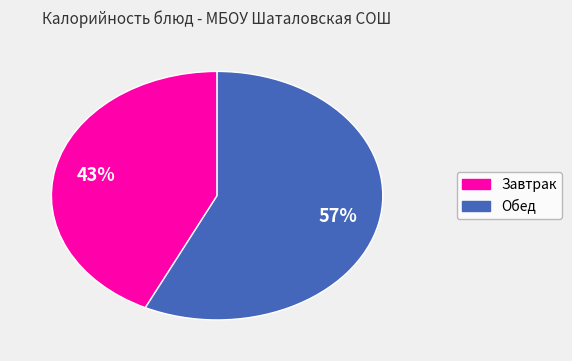

Count the number of slices in the pie.

2